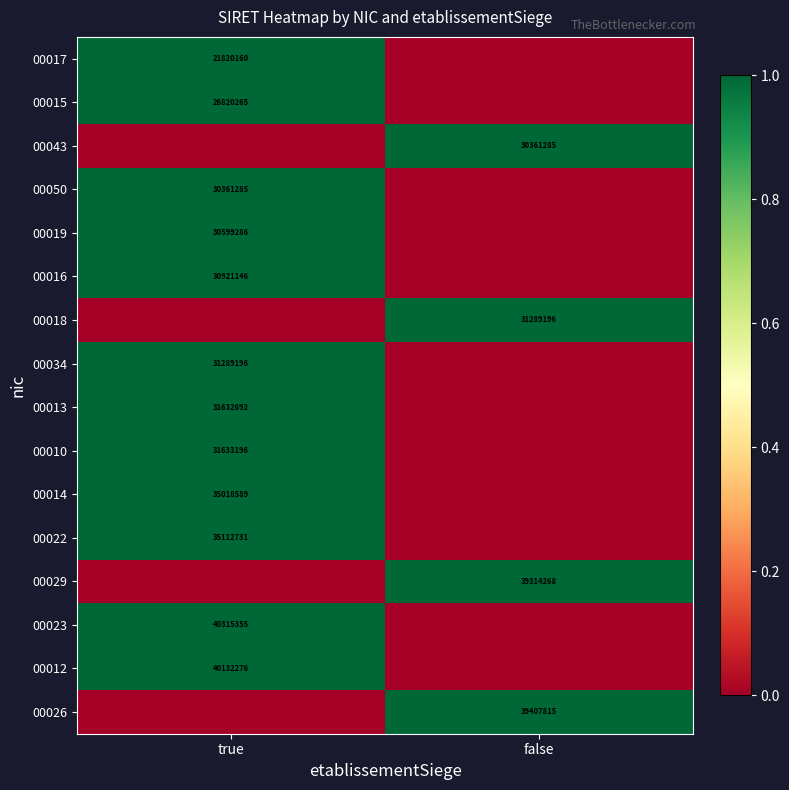

Is it true that 00023 equals 16713327 at true?

False